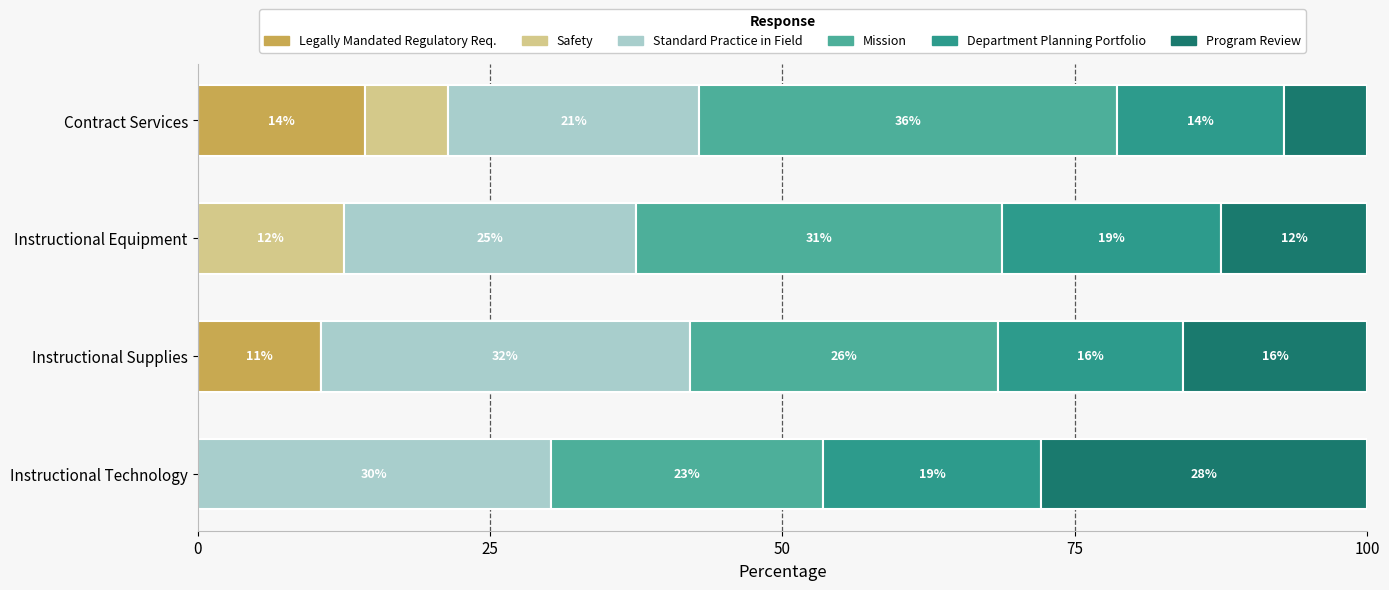

List the series in order of their peak value, highest first.

Mission, Standard Practice in Field, Program Review, Department Planning Portfolio, Legally Mandated Regulatory Req., Safety